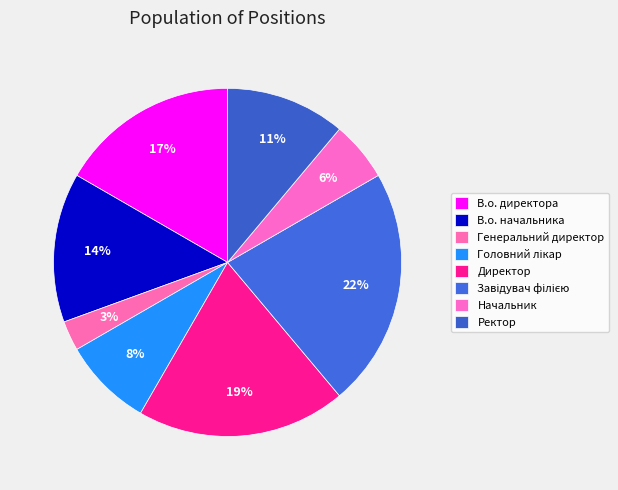

How many segments does this pie chart have?

8